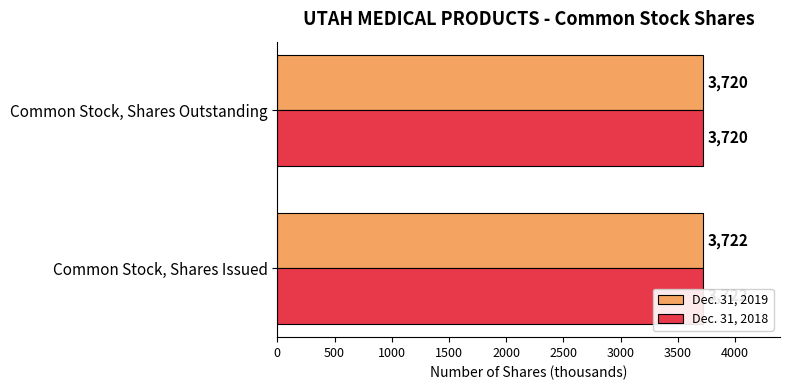

Which series has the largest range (max minus min)?

Dec. 31, 2019